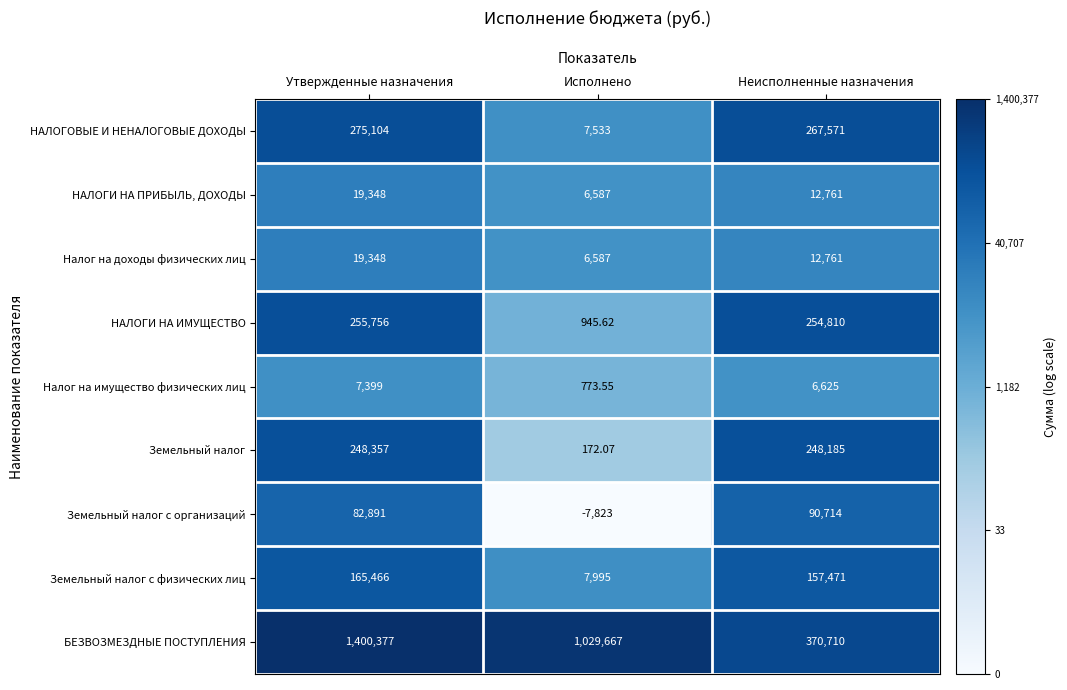

At which category is the sum across all series the highest?

Утвержденные назначения